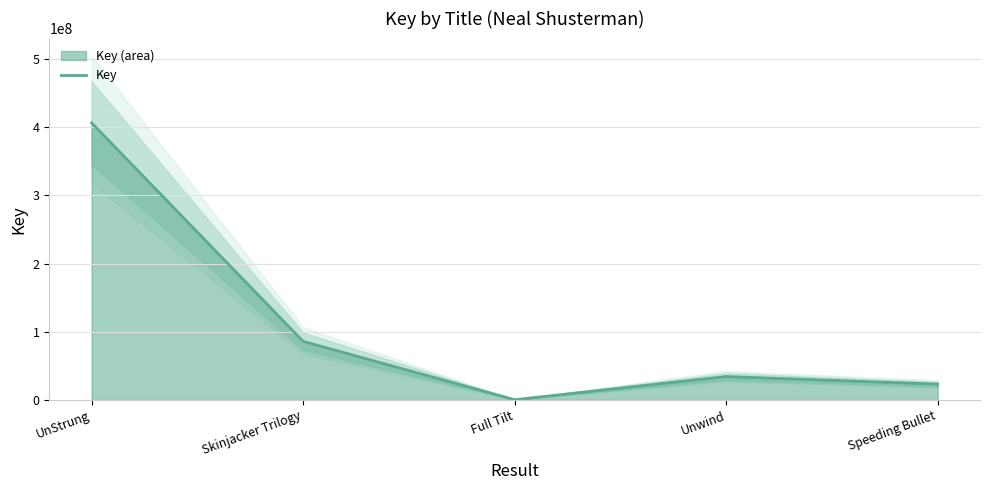

What is the label of the 4th point from the right?

Skinjacker Trilogy